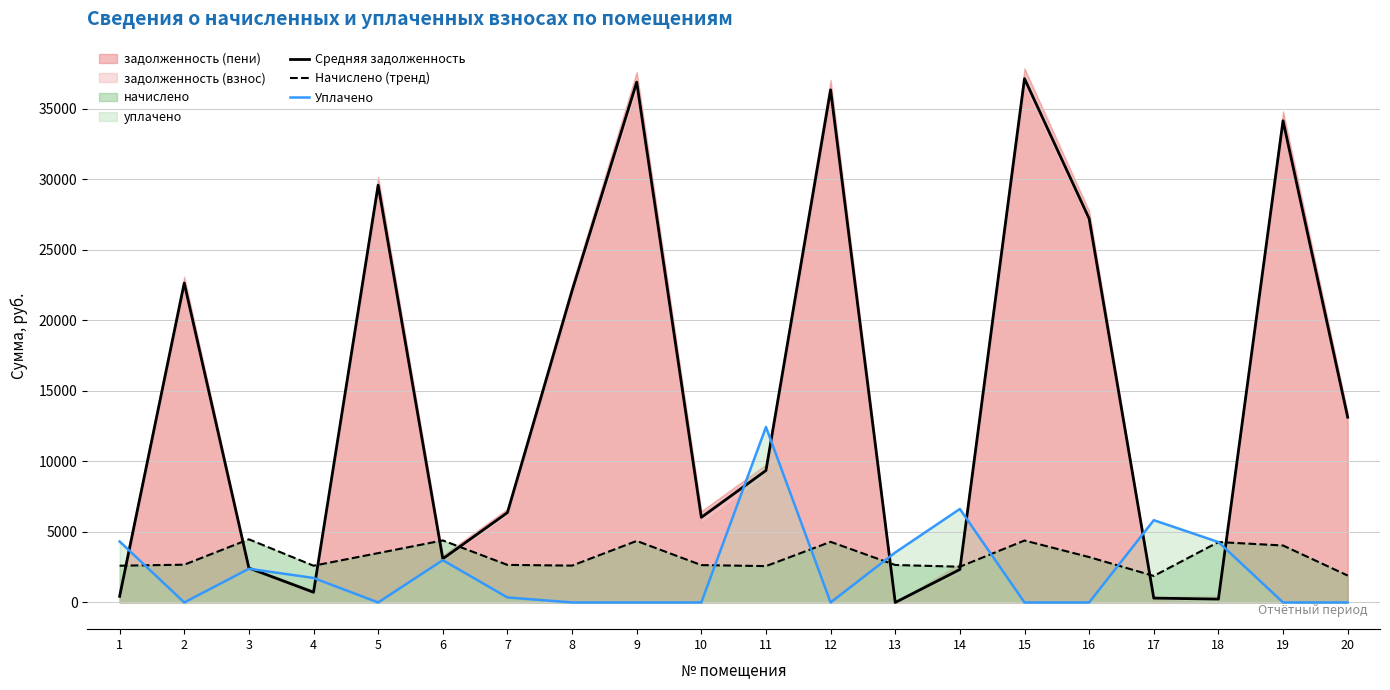

The value of Уплачено at 3 is 2390.0. True or false?

True